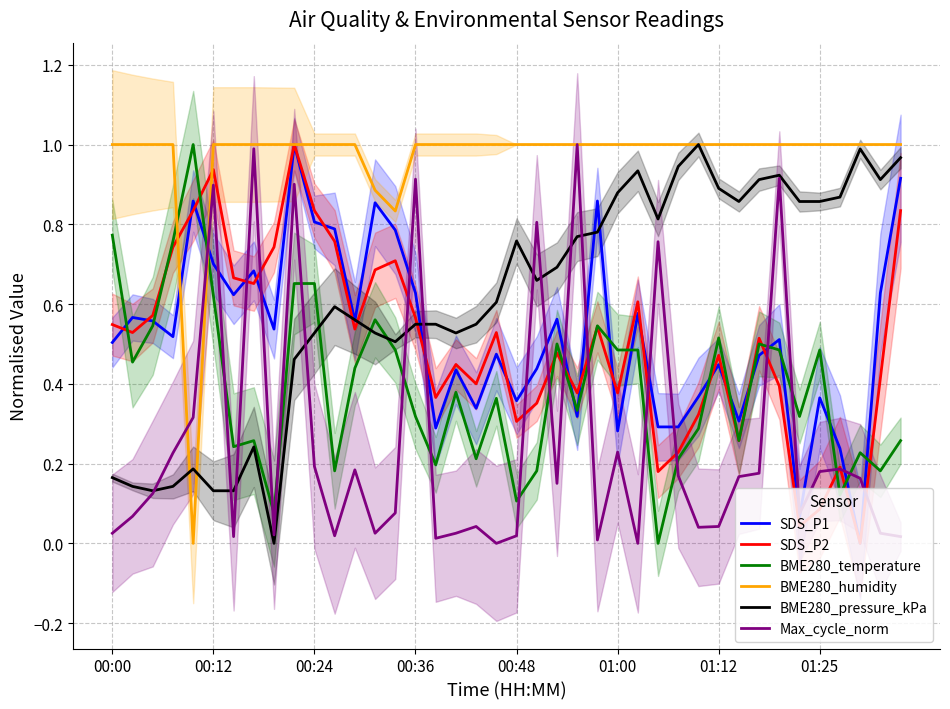

What is the maximum value shown in the chart?

1.0